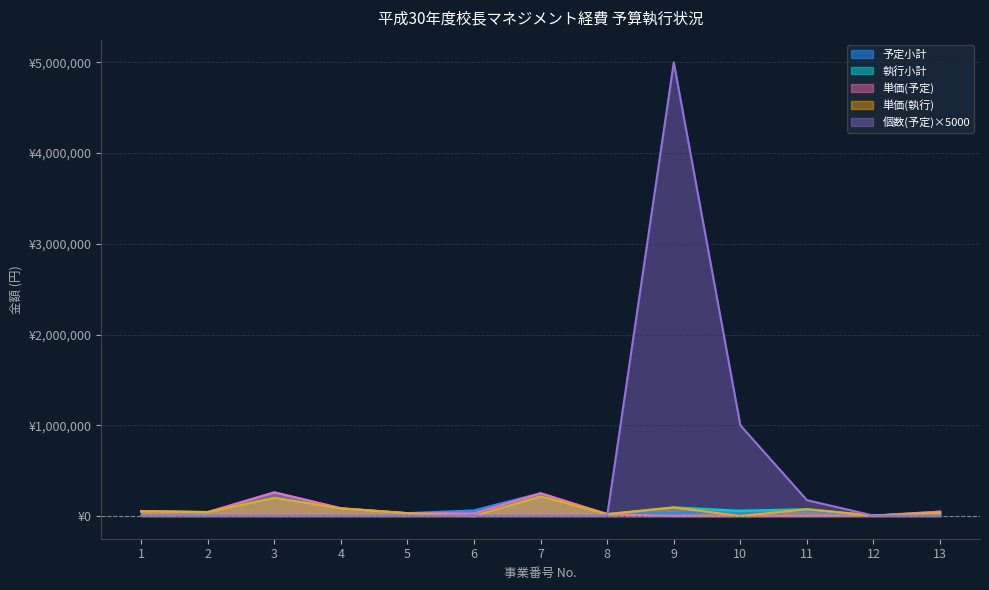

True or false: 単価(予定) and 執行小計 intersect in this chart.

False